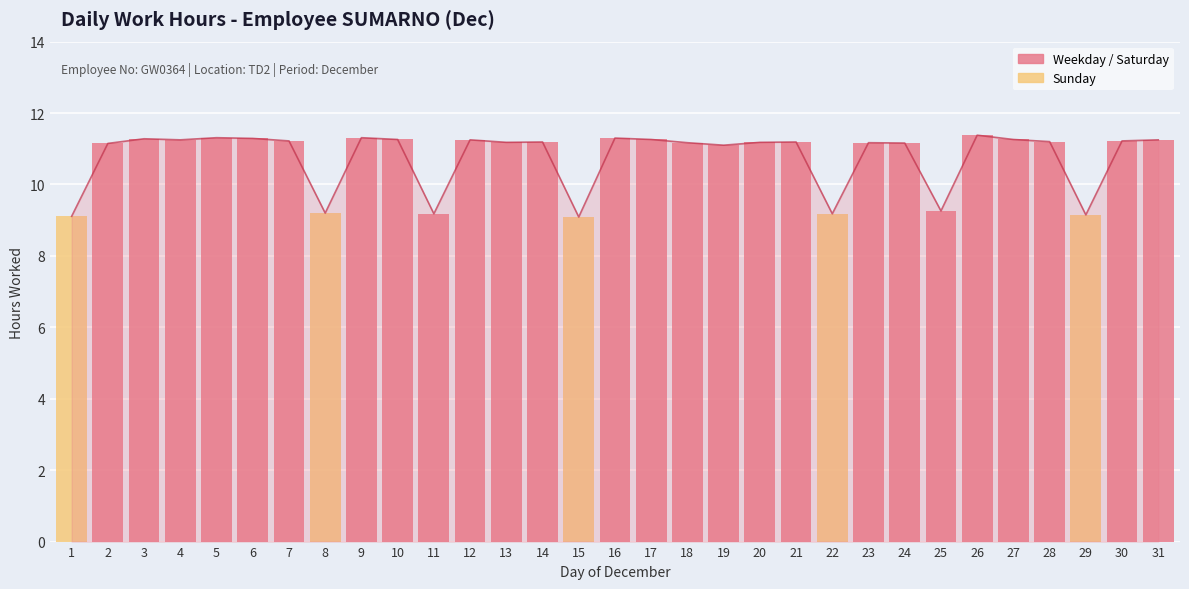

Where does the data first go above 11?

2